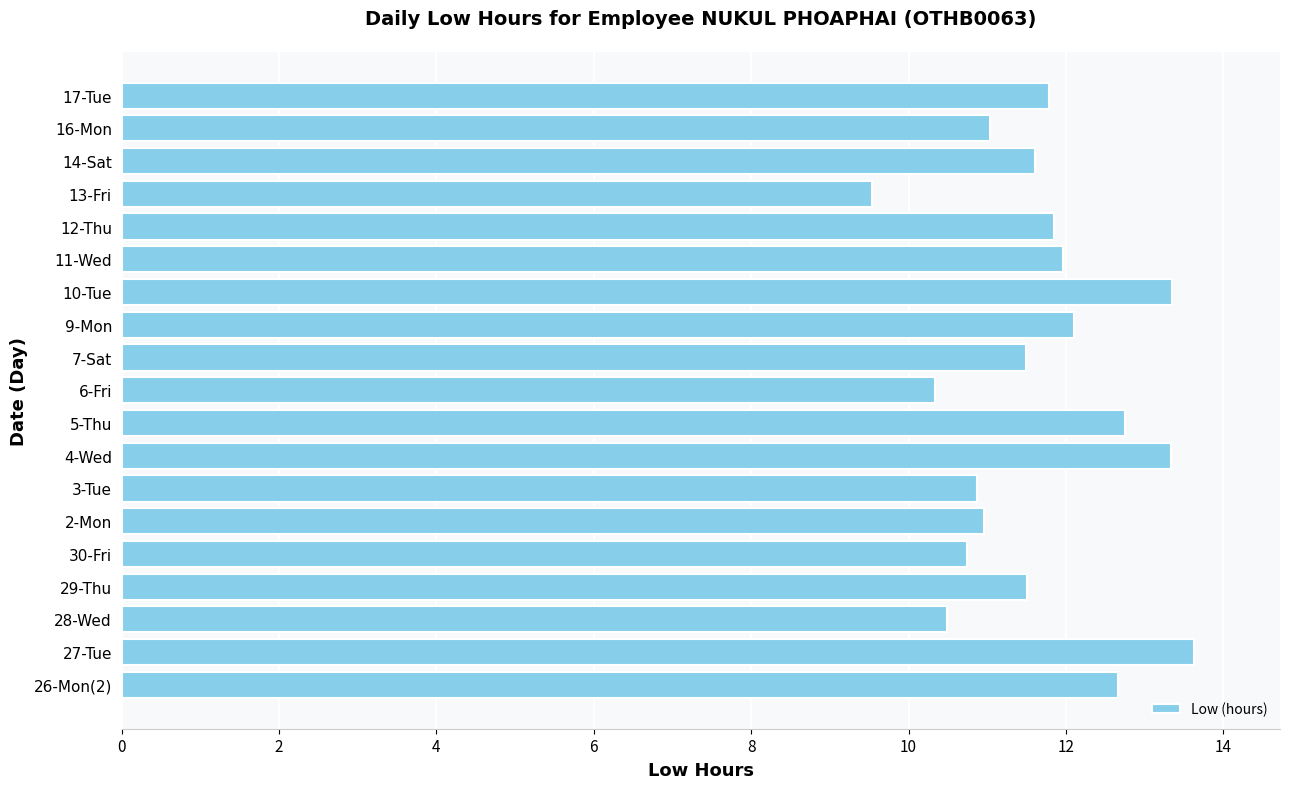

True or false: the data shows 2.2 at 28-Wed.

False